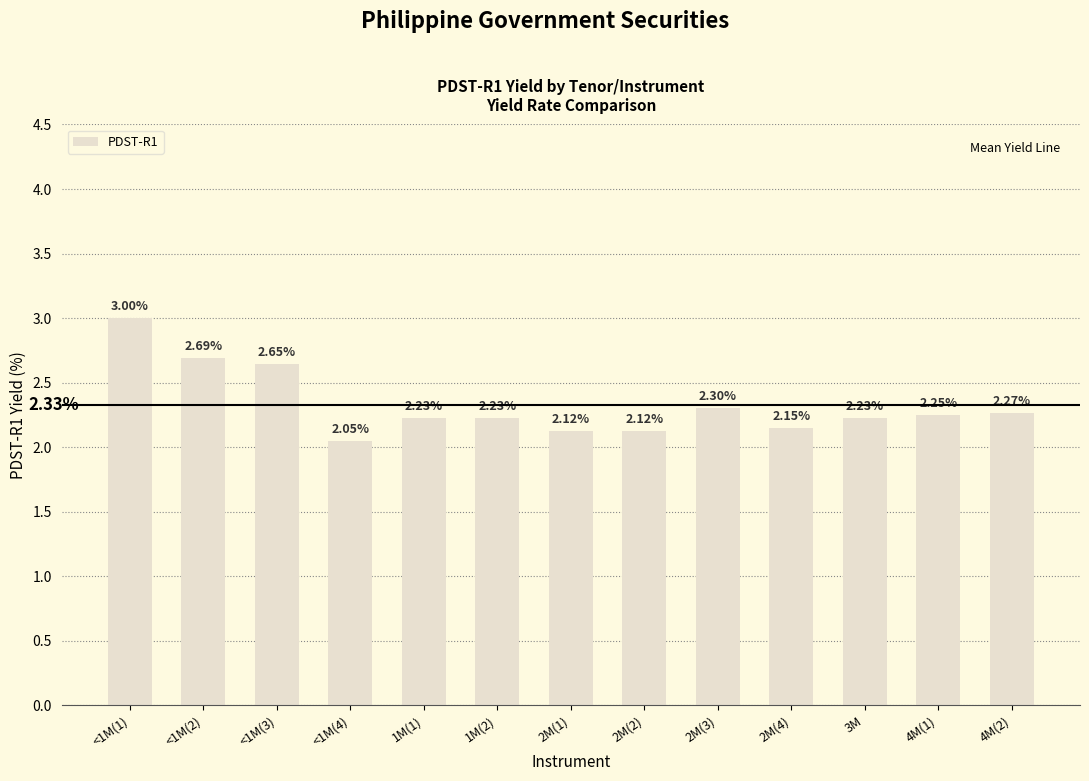

Between 2M(2) and 2M(4), which is larger?

2M(4)